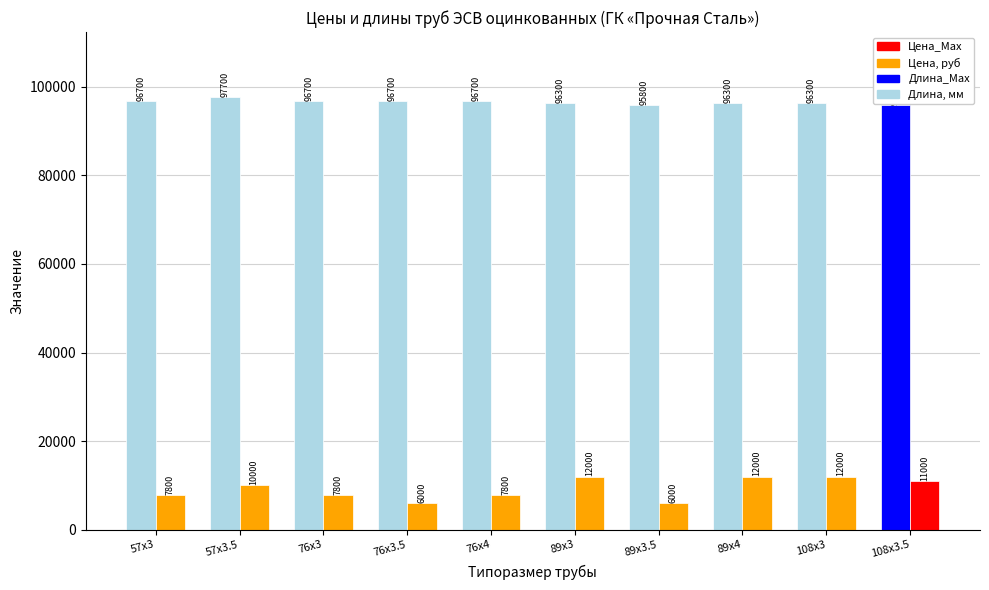

What is the smallest value displayed?

6000